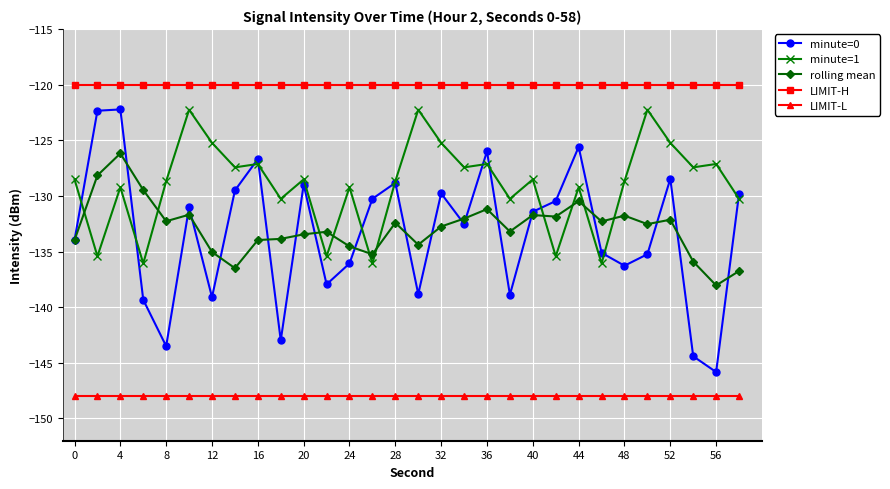

Which series has the widest spread of values?

minute=0